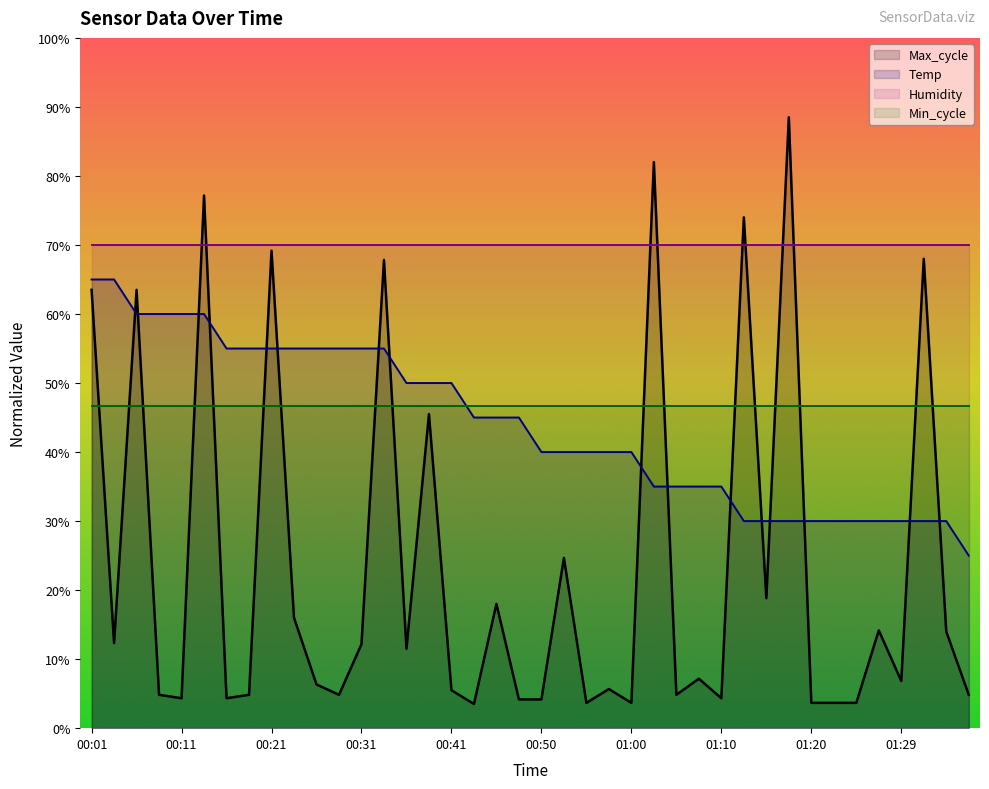

True or false: Temp has more than 2 interior local peaks.

False